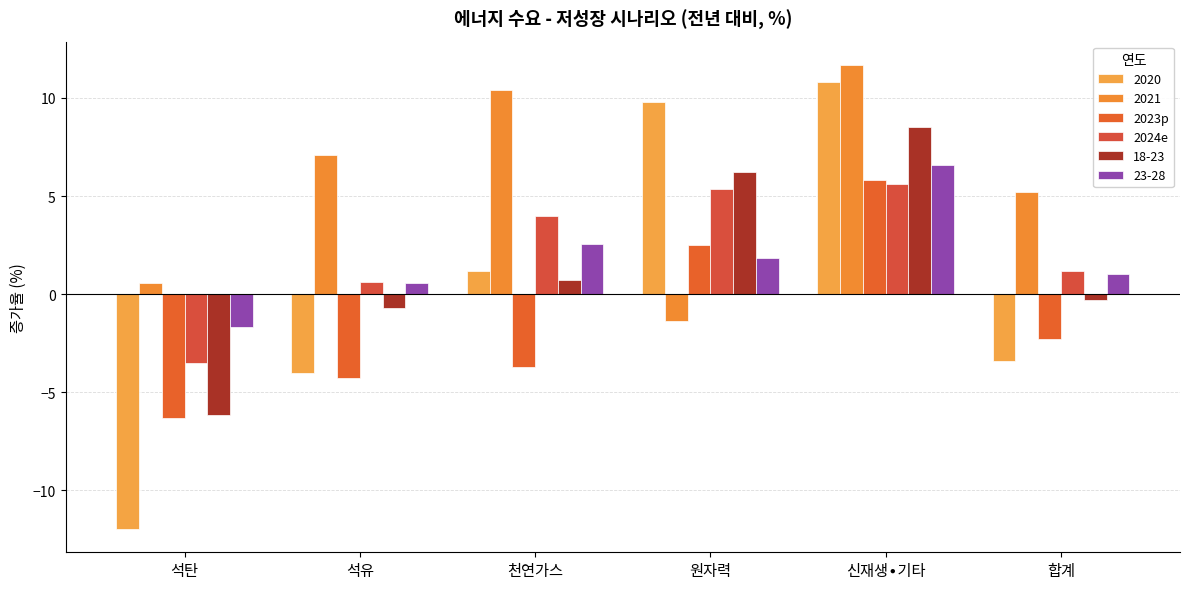

What is the highest value of the 2024e series?

5.6